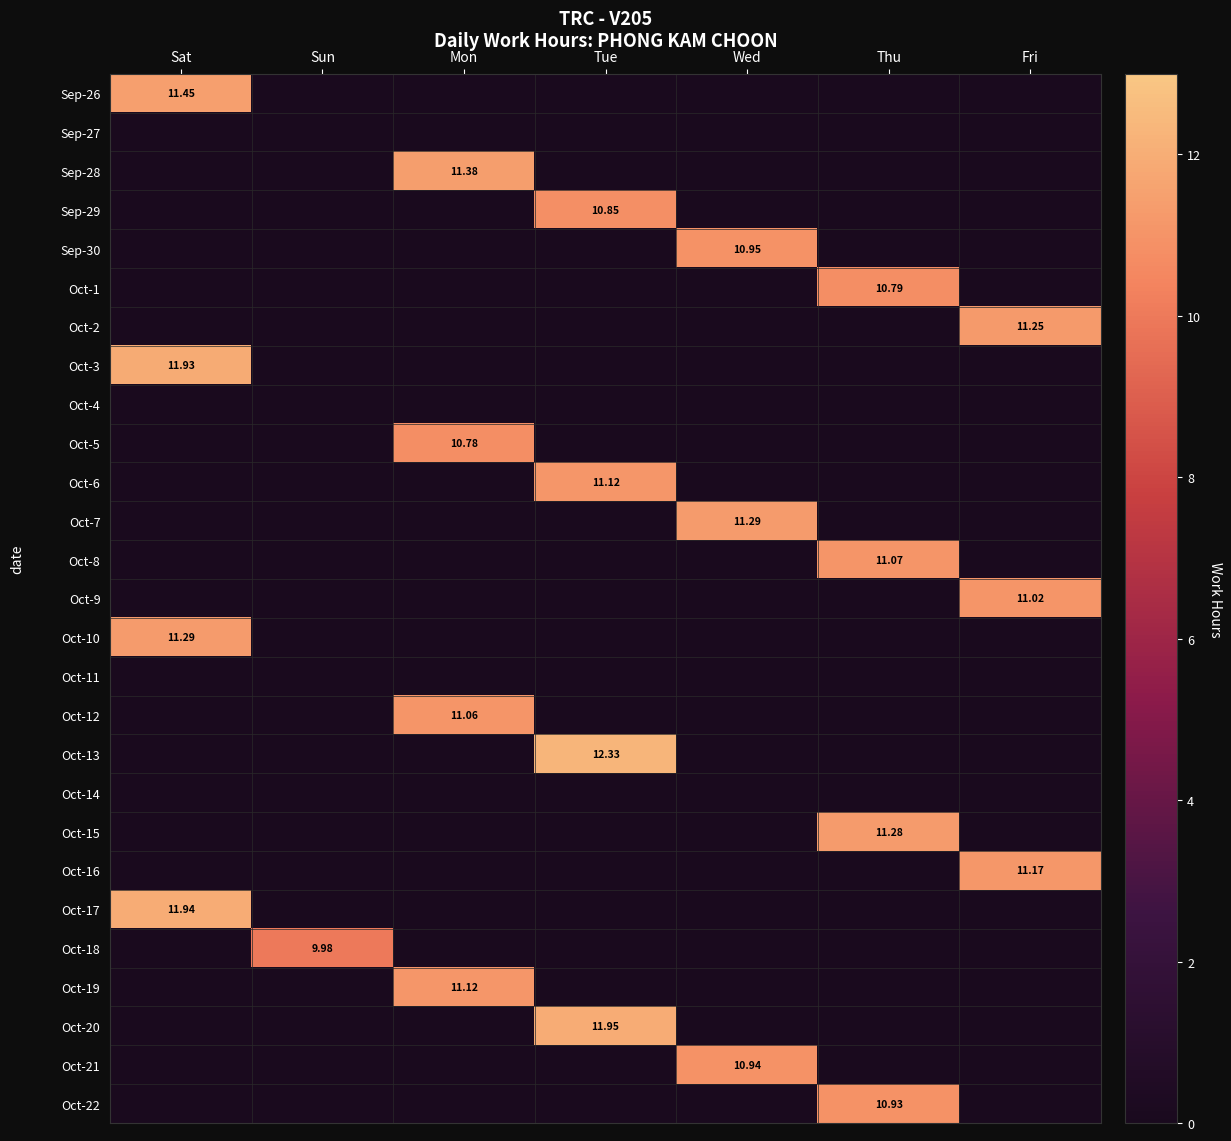

At Sun, list the series in order from smallest to largest.

Sep-26, Sep-27, Sep-28, Sep-29, Sep-30, Oct-1, Oct-2, Oct-3, Oct-4, Oct-5, Oct-6, Oct-7, Oct-8, Oct-9, Oct-10, Oct-11, Oct-12, Oct-13, Oct-14, Oct-15, Oct-16, Oct-17, Oct-19, Oct-20, Oct-21, Oct-22, Oct-18